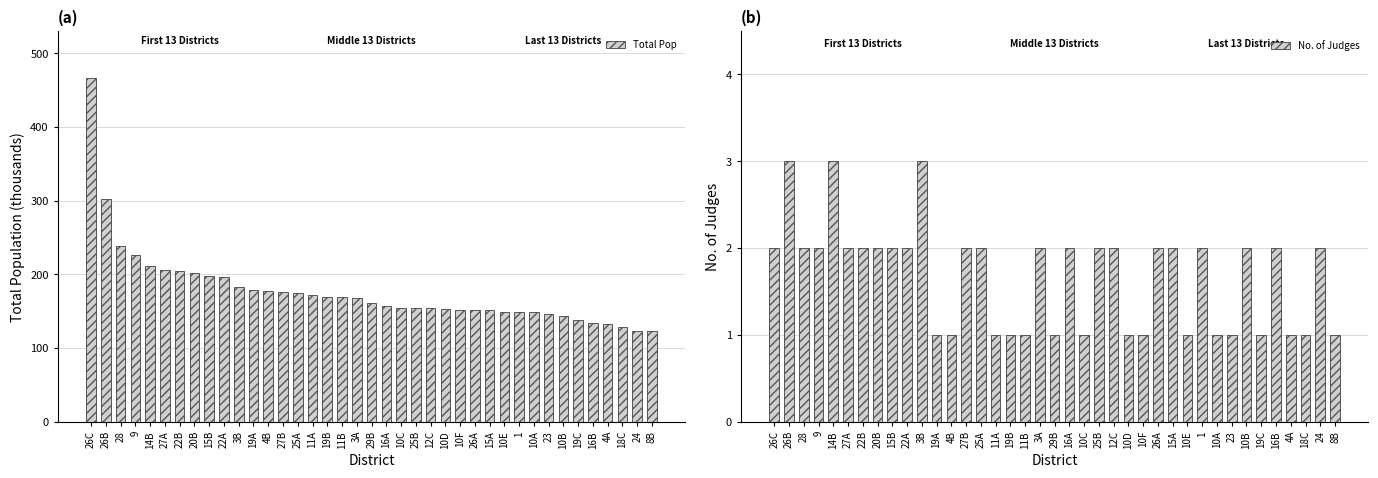

At how many categories does at least one series exceed 172538?

16